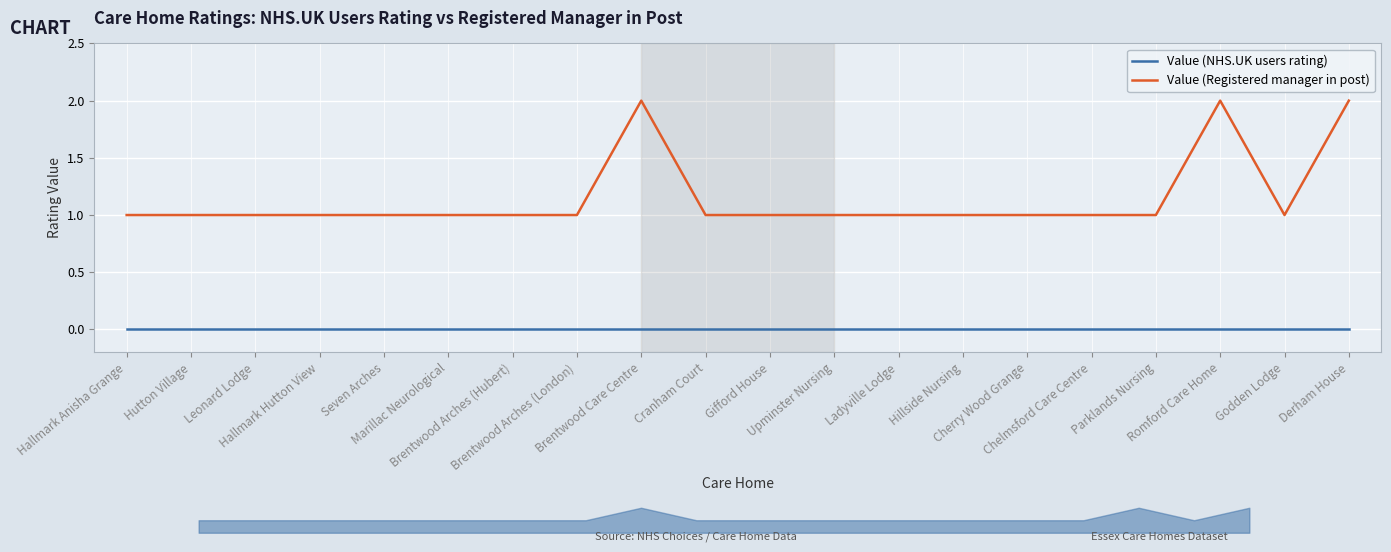

True or false: Value (NHS.UK users rating) and Value (Registered manager in post) intersect in this chart.

False